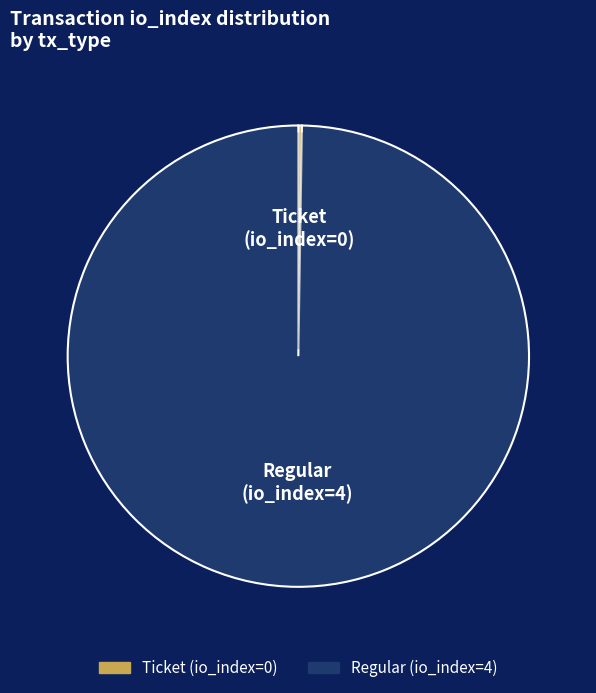

The Regular slice represents 99% of the pie. True or false?

False